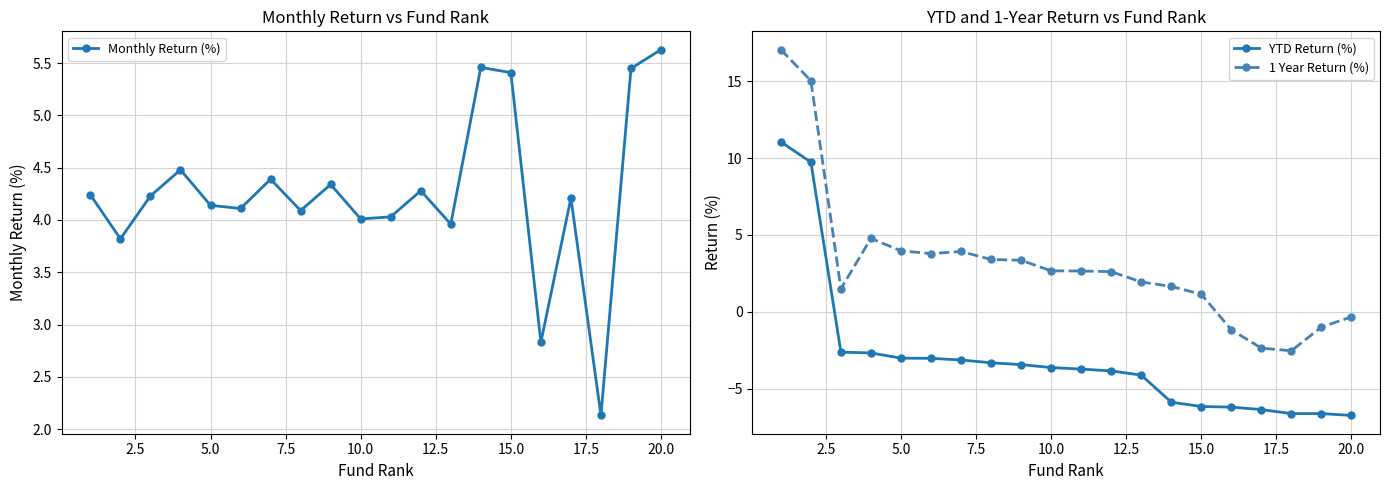

How many data points does each series have?

20